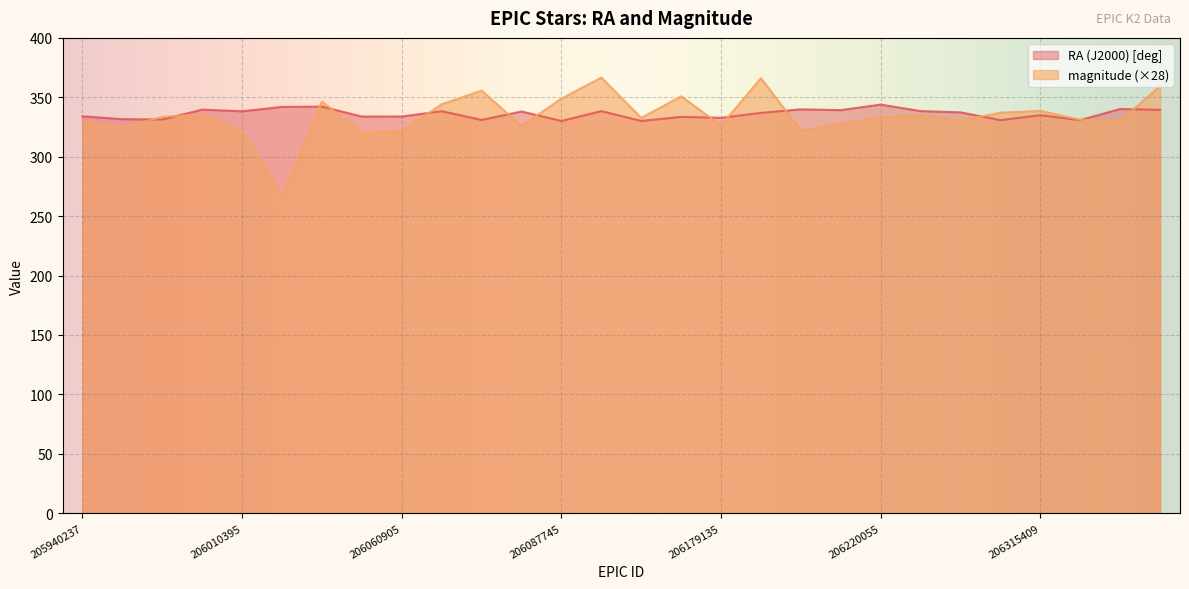

What is the highest value of the magnitude series?

366.7